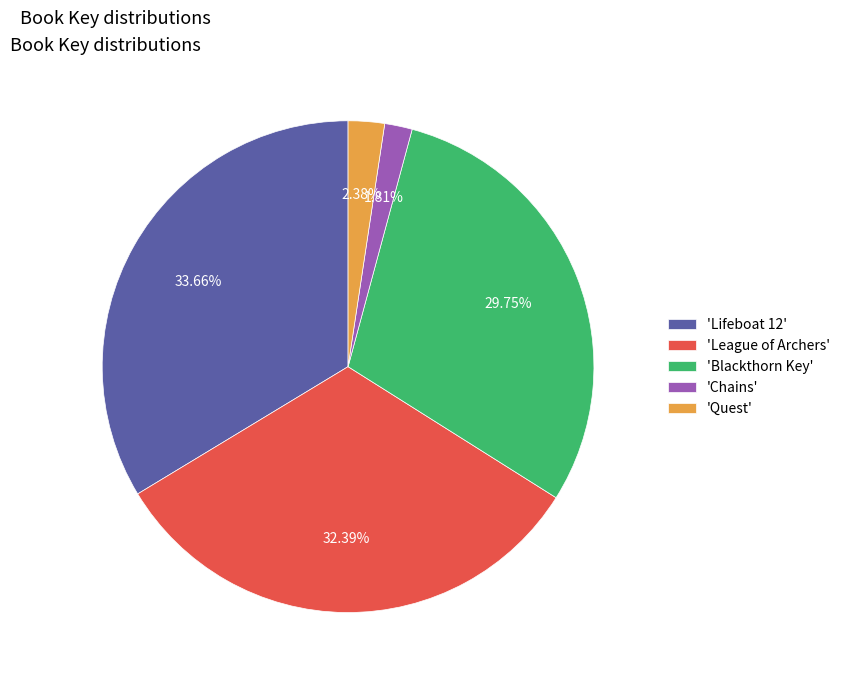

Do 'Chains' and 'Blackthorn Key' together represent more than half of the pie?

No